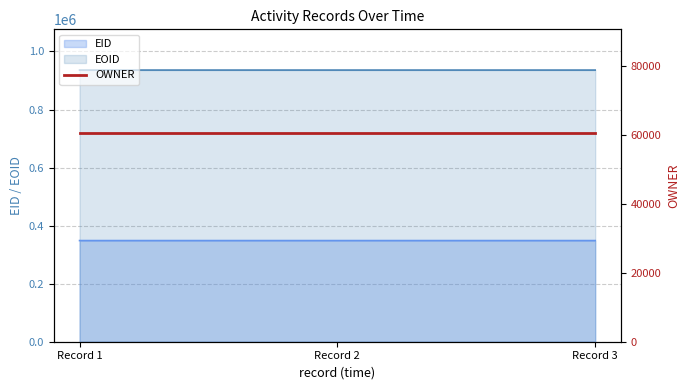

Does the chart display data point markers on the line(s)?

No